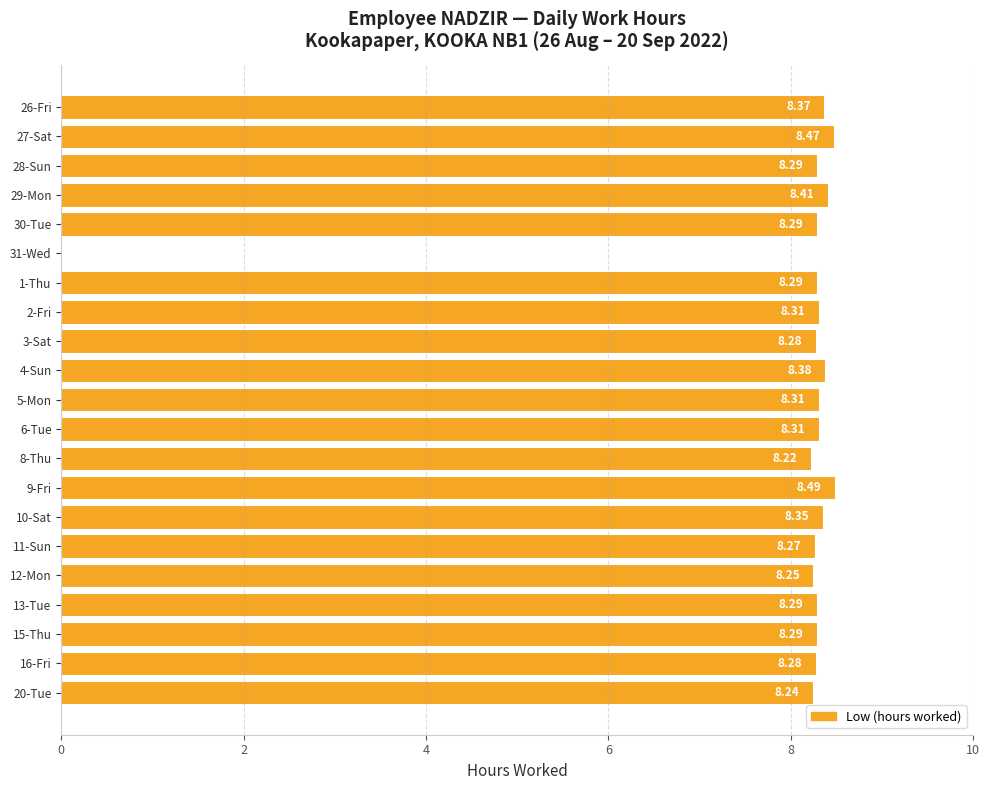

What is the change in value from 30-Tue to 31-Wed?

-8.3